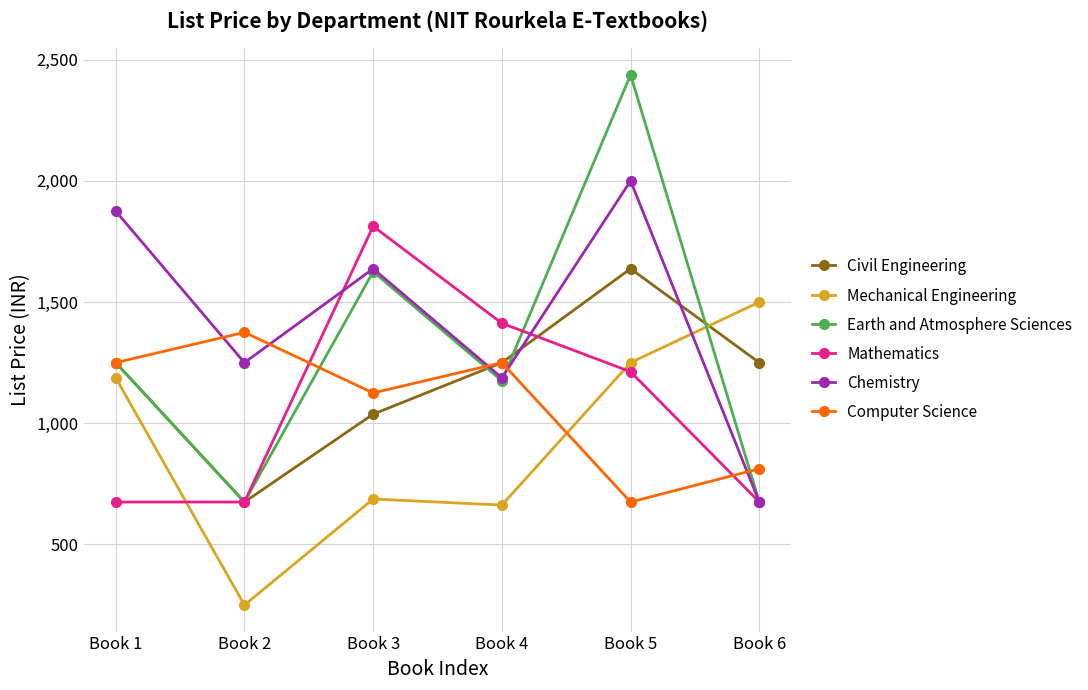

True or false: Computer Science has more than 1 interior local peaks.

True